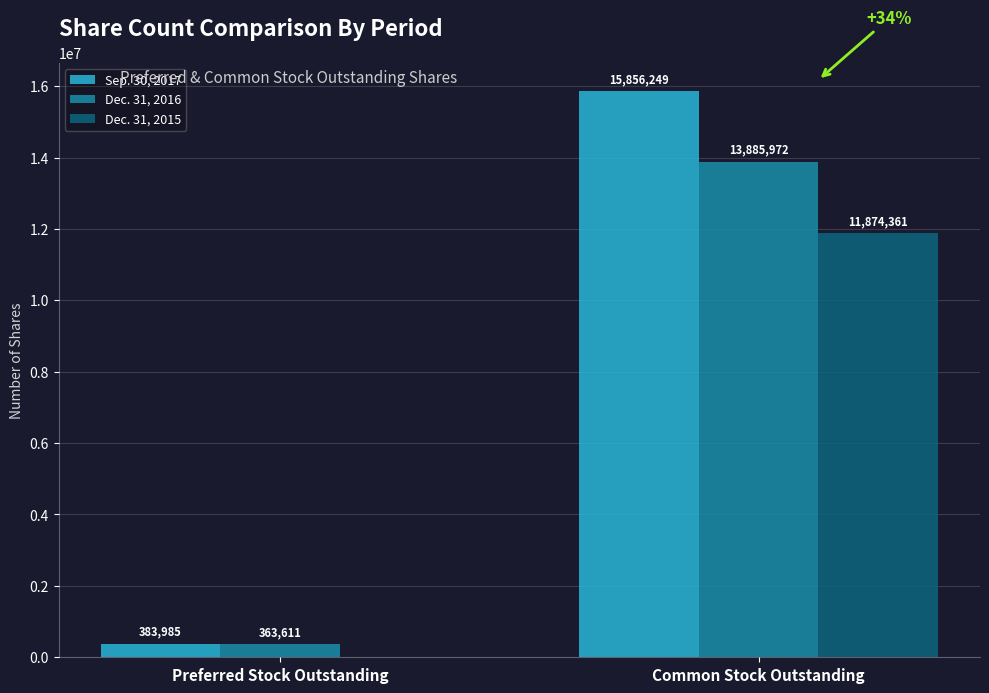

Reading left to right, extract all data points from this chart.

Sep. 30, 2017: 383985	15856249
Dec. 31, 2016: 363611	13885972
Dec. 31, 2015: 0	11874361